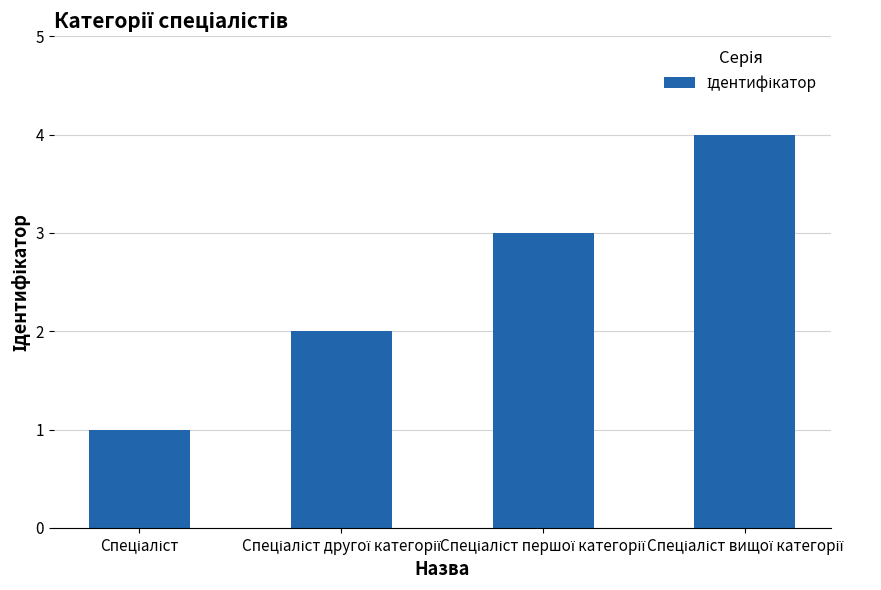

What is the difference between the maximum and minimum values?

3